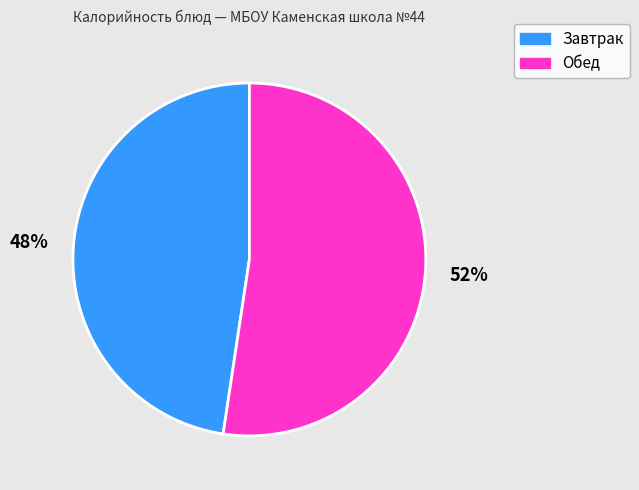

Approximately how many times larger is the value at Завтрак compared to Обед?

0.9